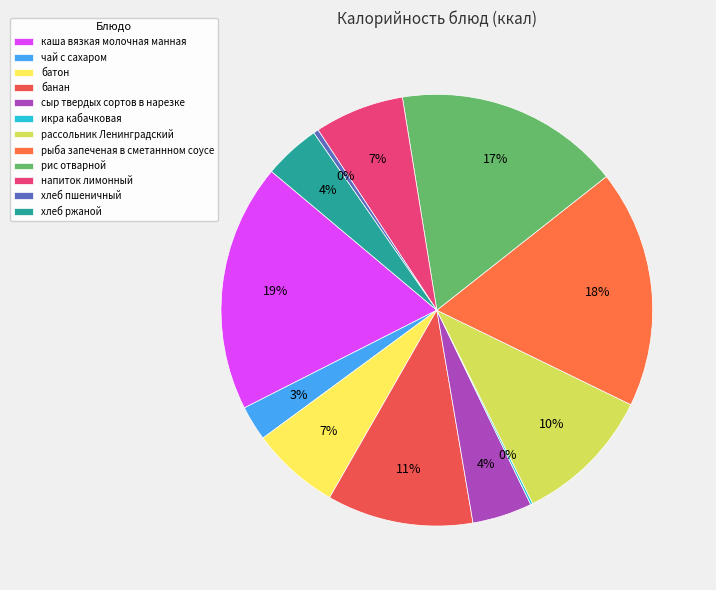

Is it true that рассольник Ленинградский is 17% of the pie?

False